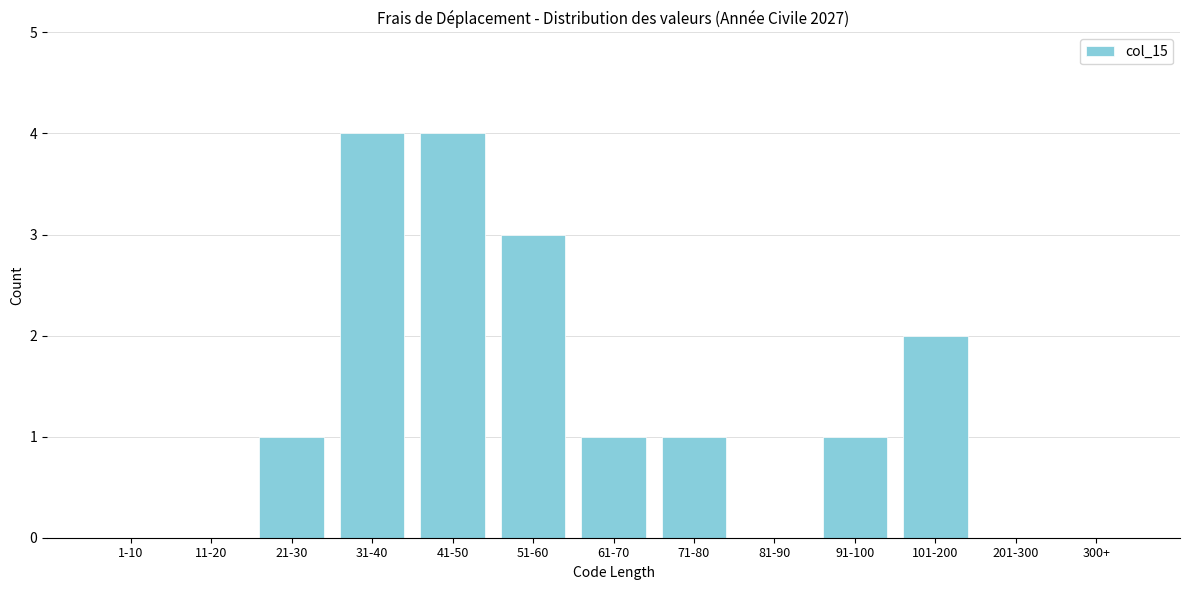

Reading left to right, list all the values displayed in this chart.

1-10=0	11-20=0	21-30=1	31-40=4	41-50=4	51-60=3	61-70=1	71-80=1	81-90=0	91-100=1	101-200=2	201-300=0	300+=0